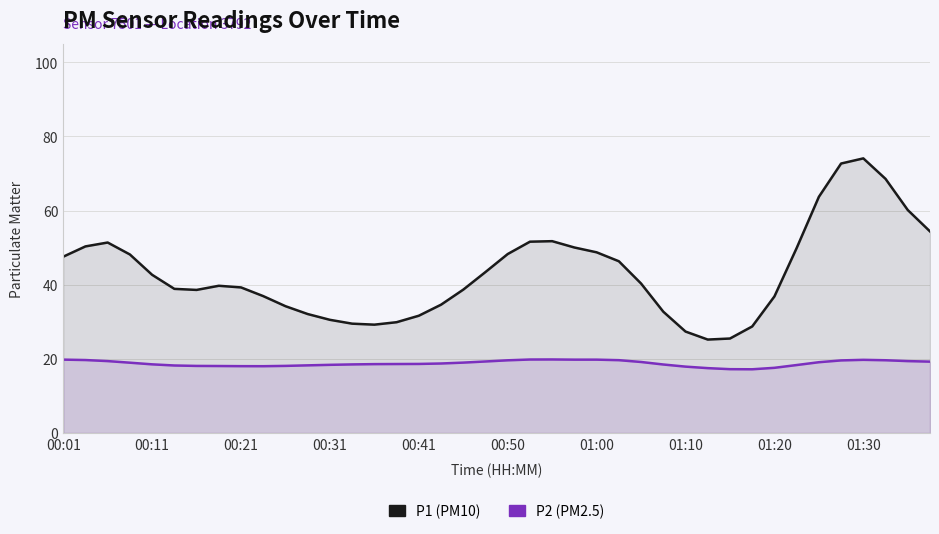

Rank the series at 00:11 from lowest to highest value.

P2, P1